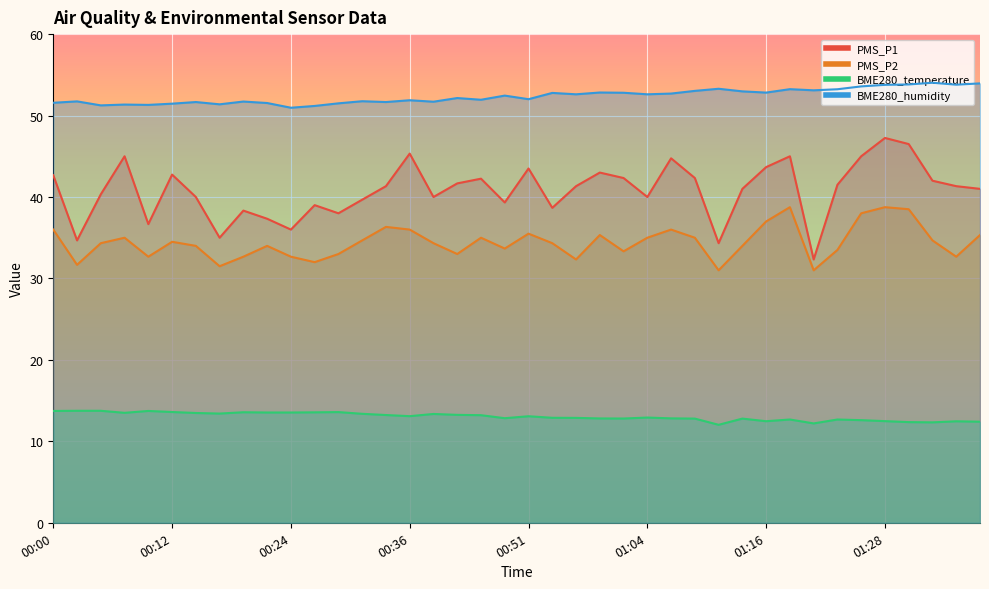

What is the difference between the BME280_humidity values at 00:46 and 01:38?

1.5